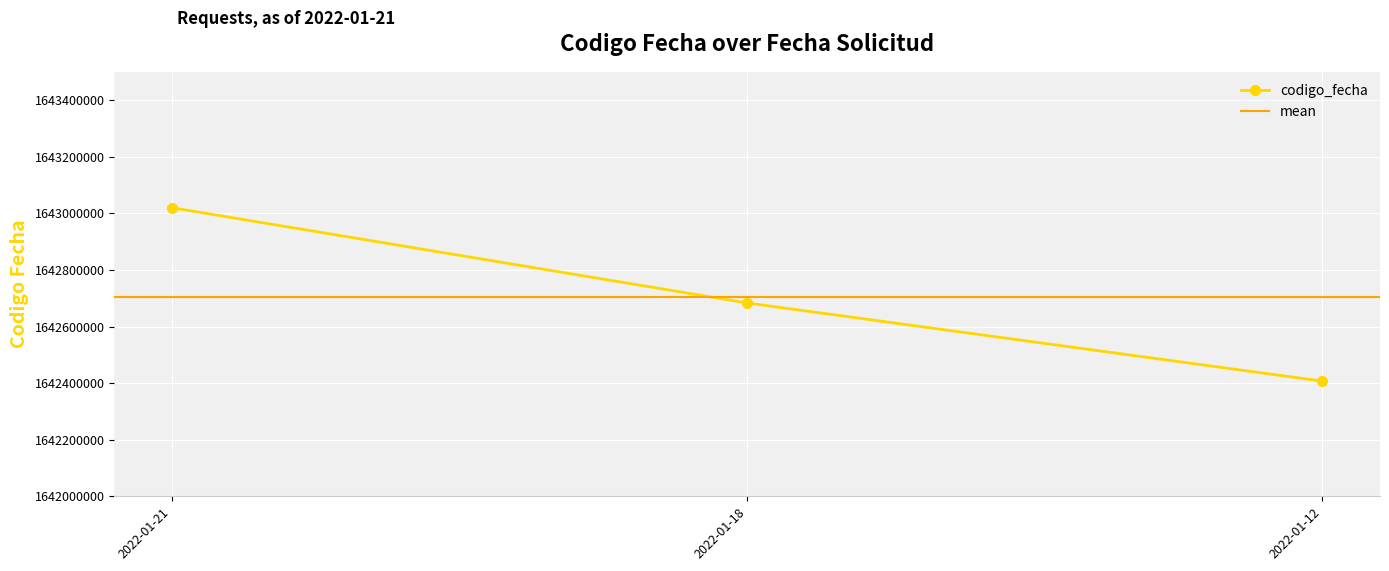

What is the change in value from 2022-01-21 to 2022-01-18?

-336747